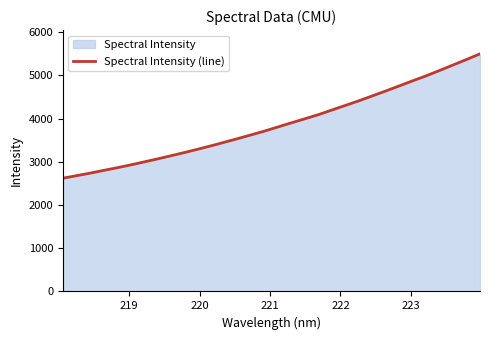

What is the maximum value shown in the chart?

5499.0